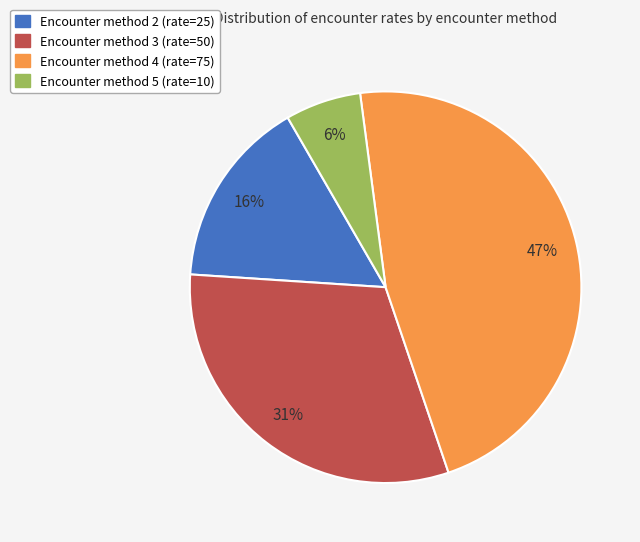

Rank the categories by value from lowest to highest.

Encounter method 5 (rate=10), Encounter method 2 (rate=25), Encounter method 3 (rate=50), Encounter method 4 (rate=75)